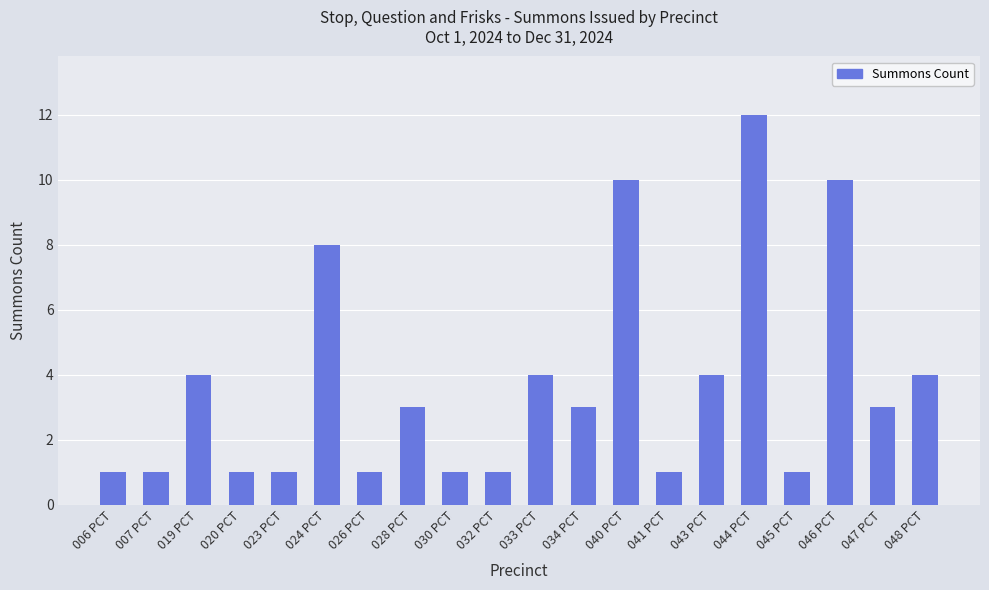

How many bars are there in total?

20